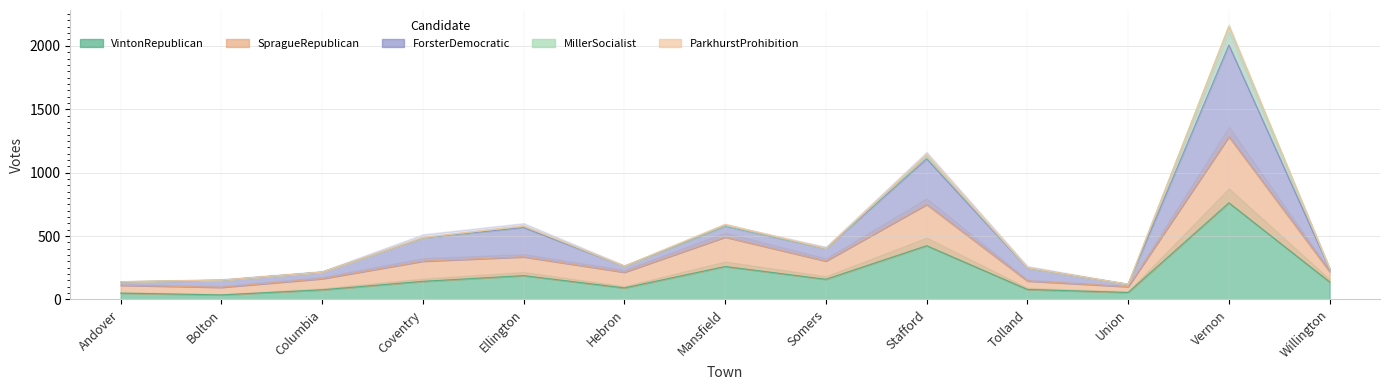

The SpragueRepublican series shows 222 at Ellington. True or false?

False